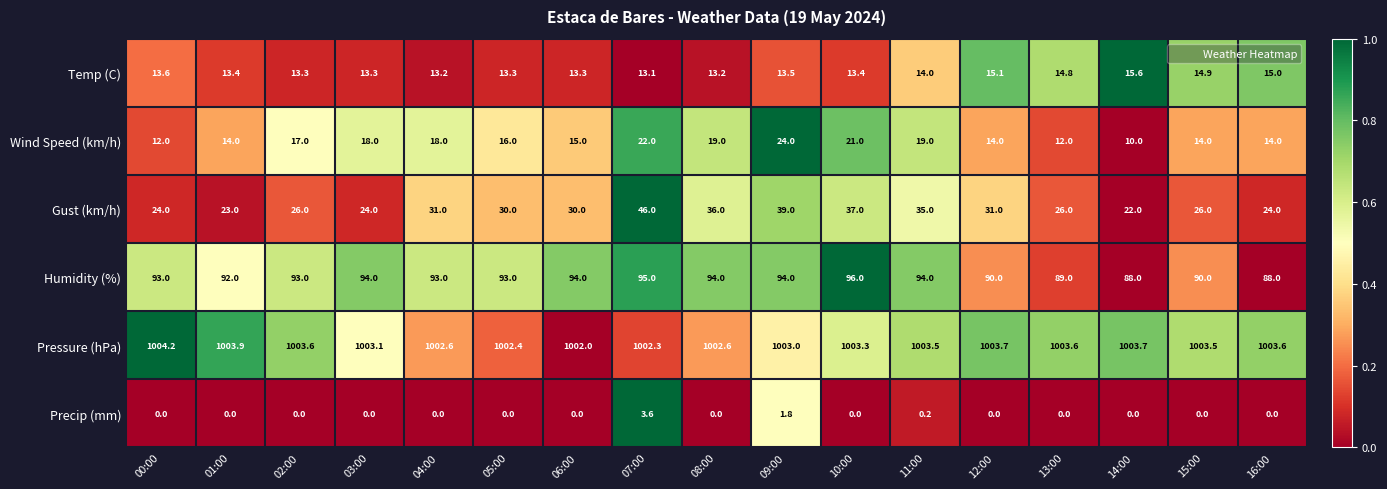

At which category is the sum across all series the highest?

07:00